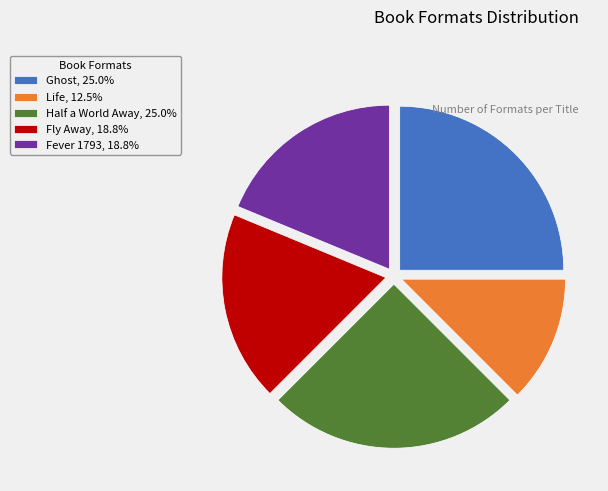

How many segments does this pie chart have?

5